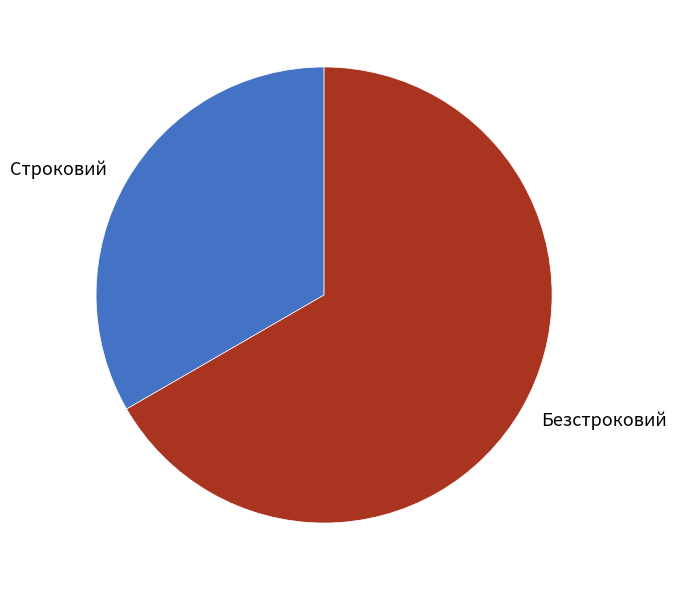

Combined, do Безстроковий and Строковий account for over 50%?

Yes